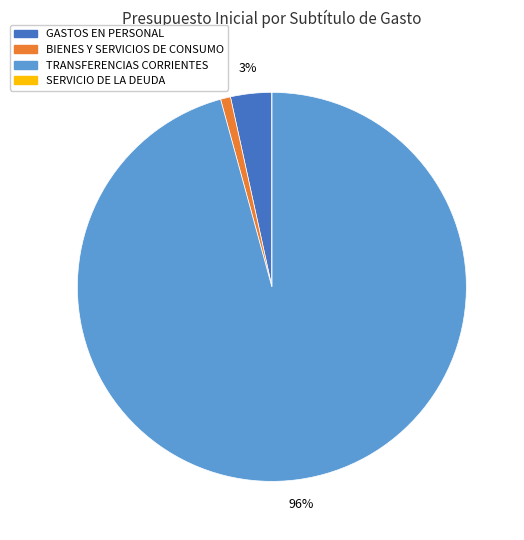

To the nearest percent, what is the difference between the largest and smallest slice percentages?

96%